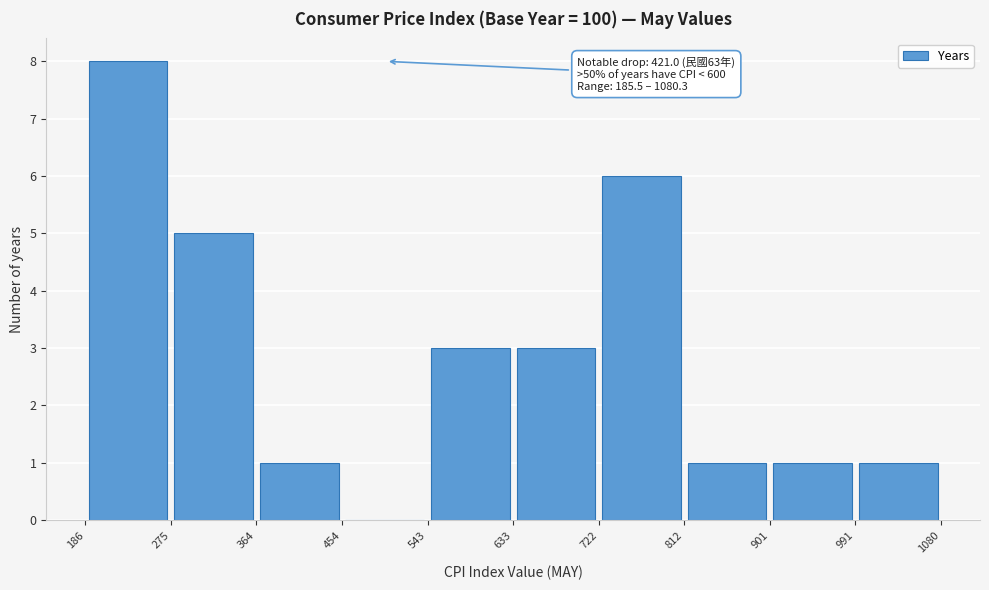

Over which range of the x-axis is the bar tallest?

186 to 275